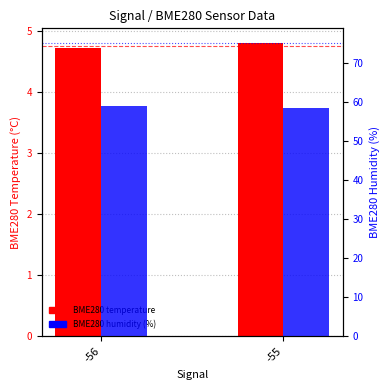

Which series has the largest total across all categories?

BME280 humidity (%)